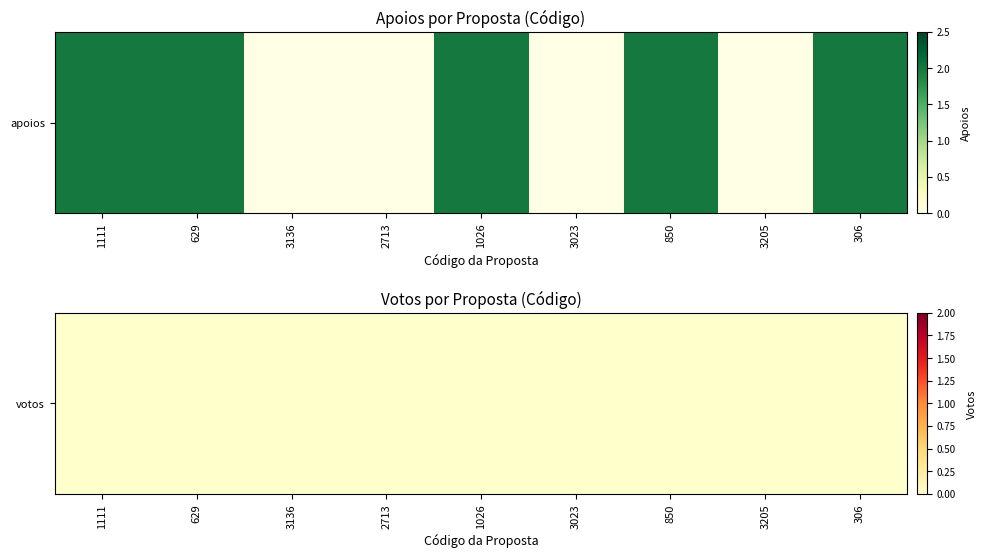

Rank the categories by value from lowest to highest.

3136, 2713, 3023, 3205, 1111, 629, 1026, 850, 306